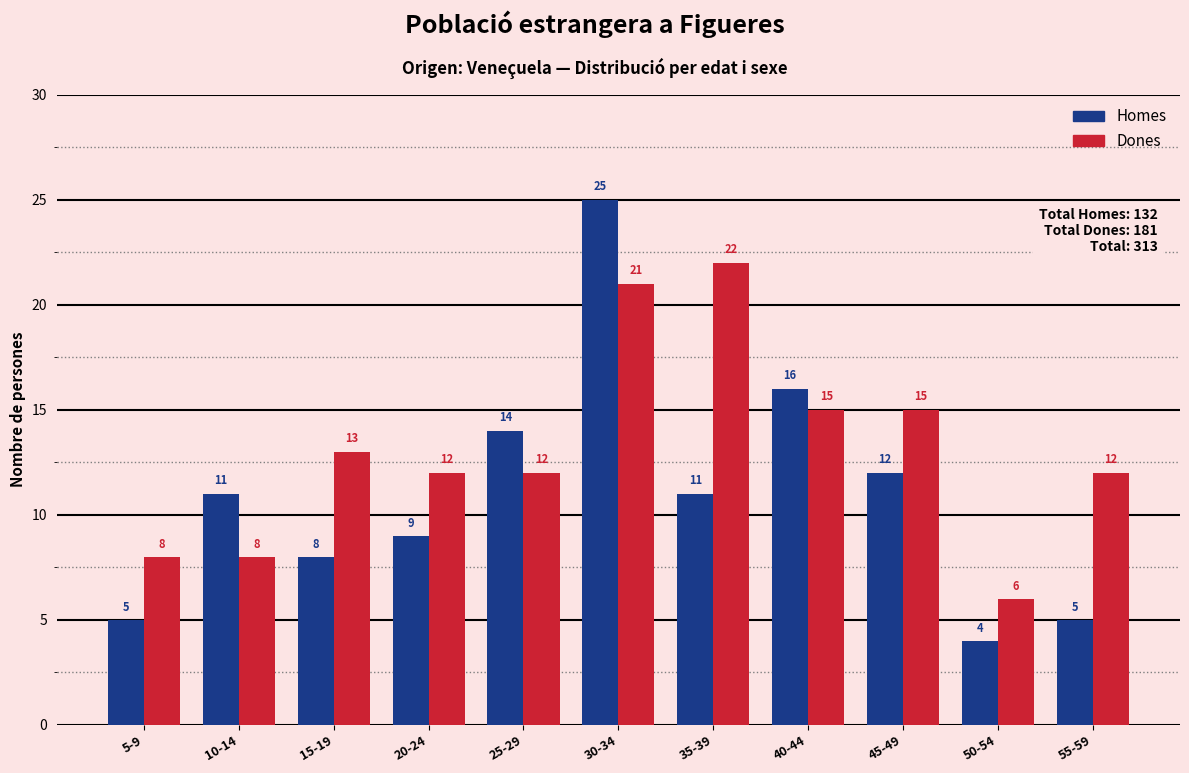

What is the total value across all series at 20-24?

21